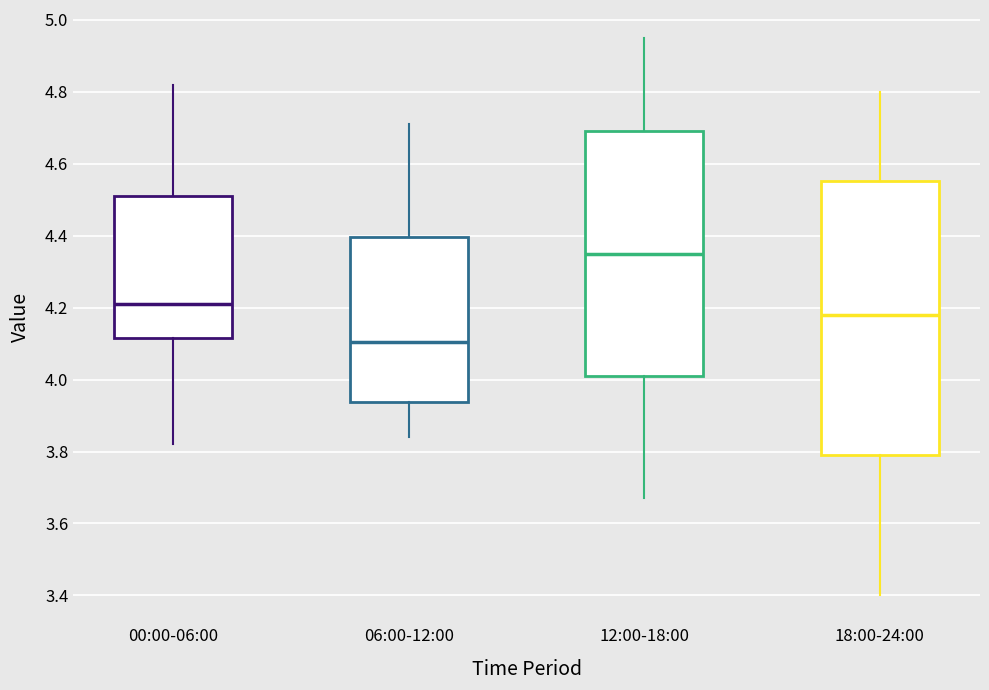

Where is the lower edge of the box for 00:00-06:00 on the y-axis? The values are not printed on the chart, so give them approximately, as read against the axis.

4.12